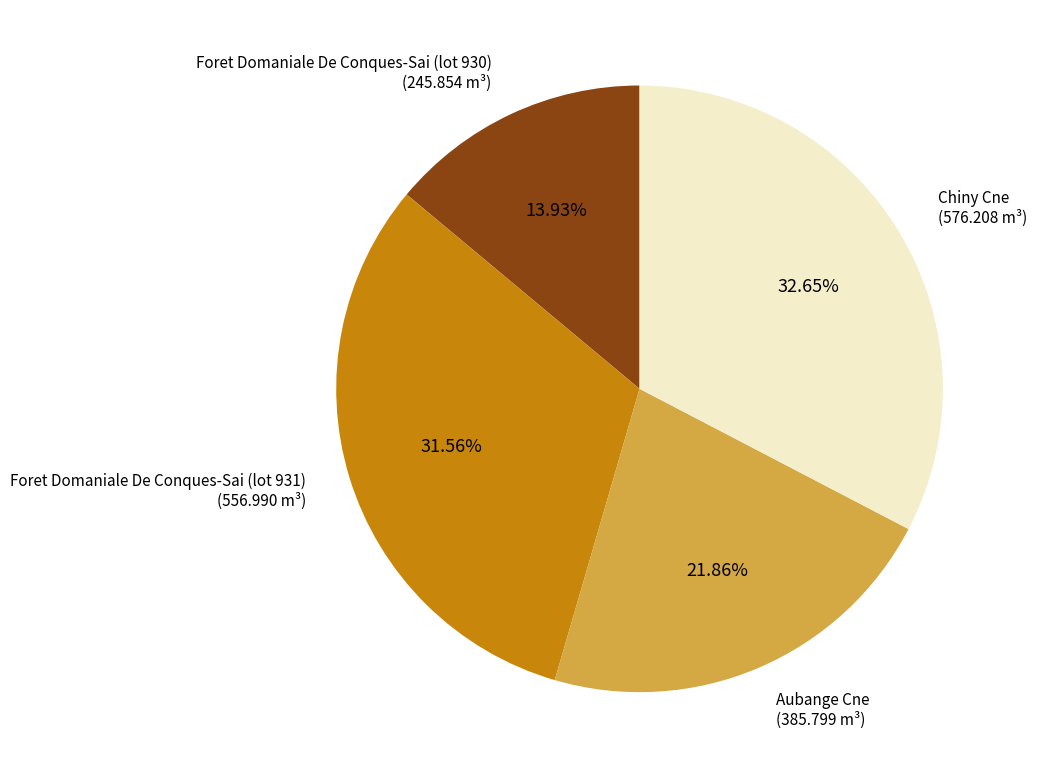

To the nearest percent, what is the difference between the Aubange Cne and Foret Domaniale De Conques-Sai (lot 931) slice percentages?

10%